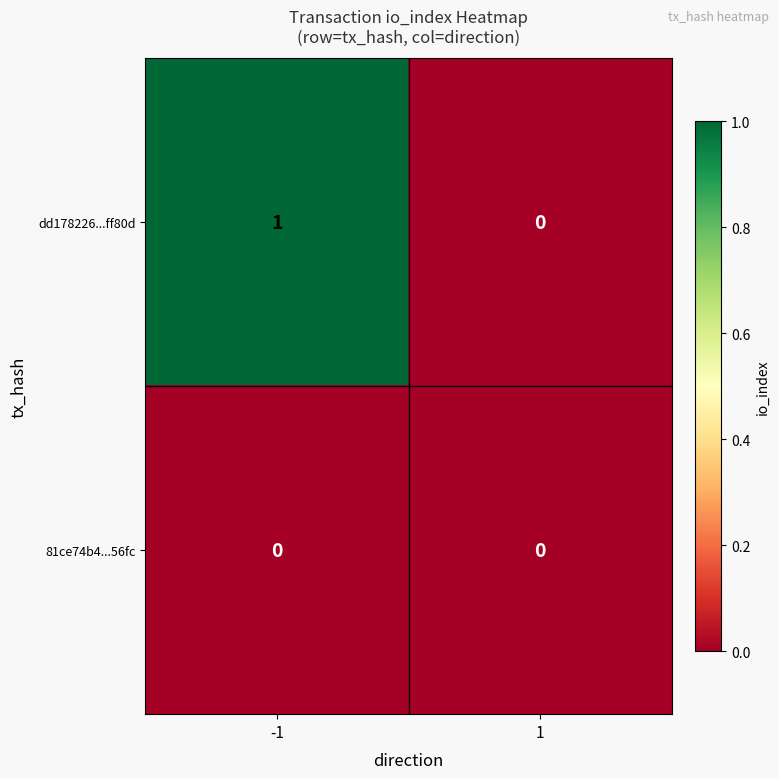

Is it true that dd178226...ff80d equals 2 at -1?

False